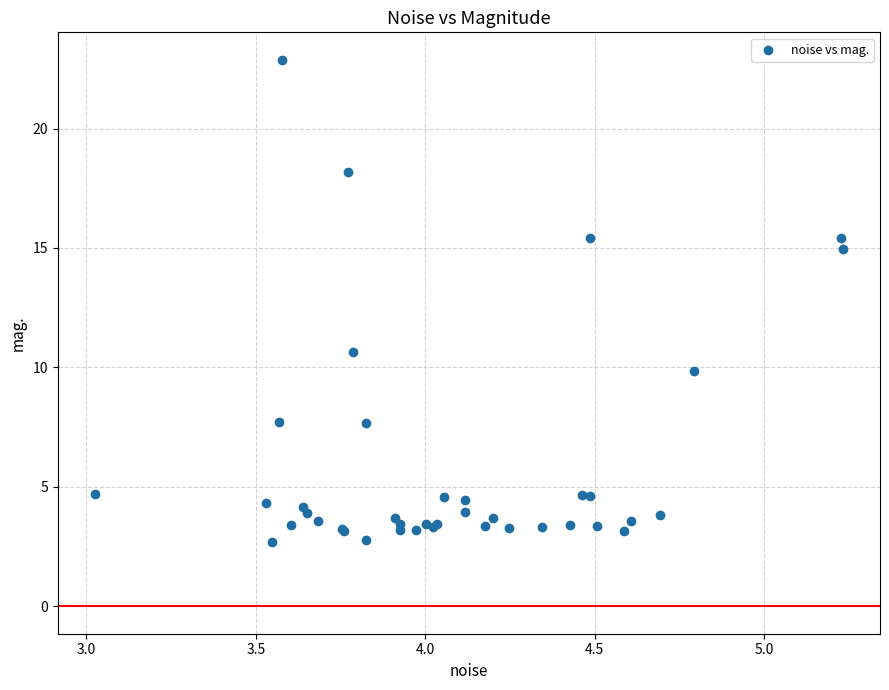

What Y value in the scatter plot is closest to 12?

10.6